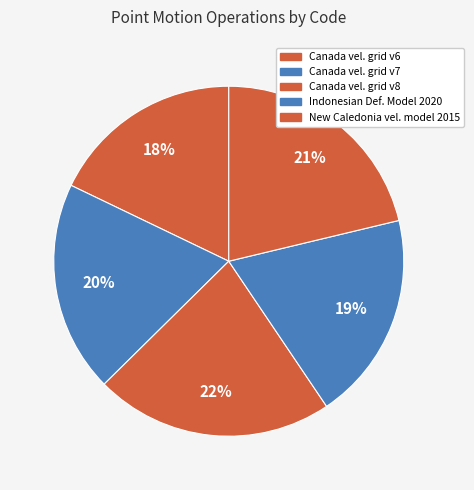

To the nearest percent, what is the difference between the largest and smallest slice percentages?

4%